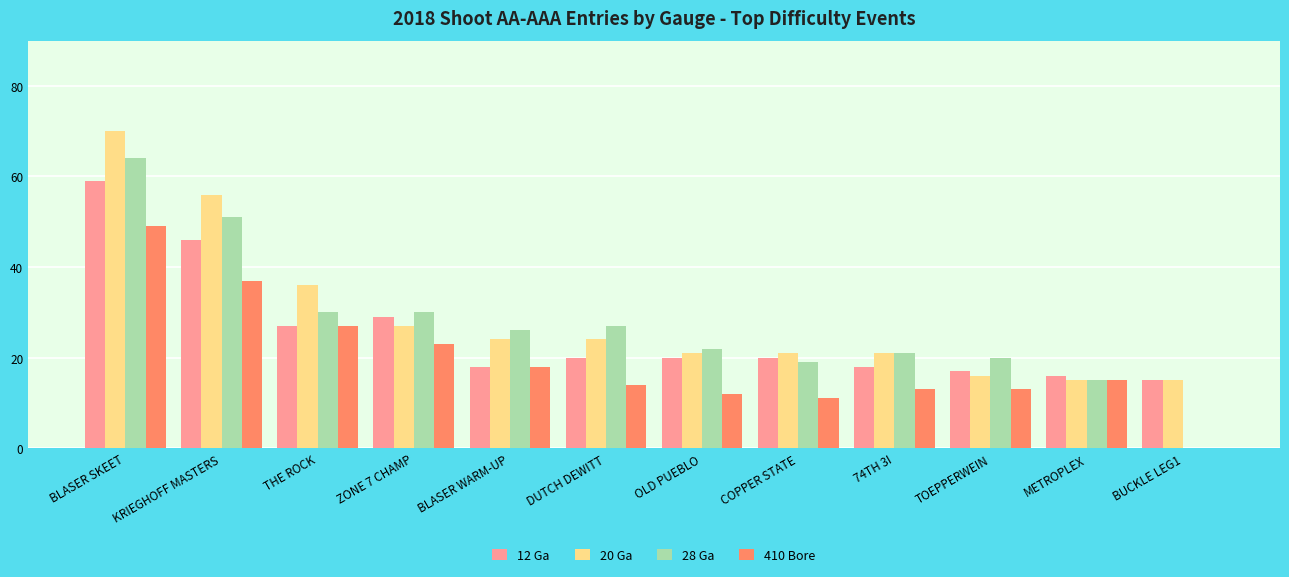

Count the number of data series in this chart.

4